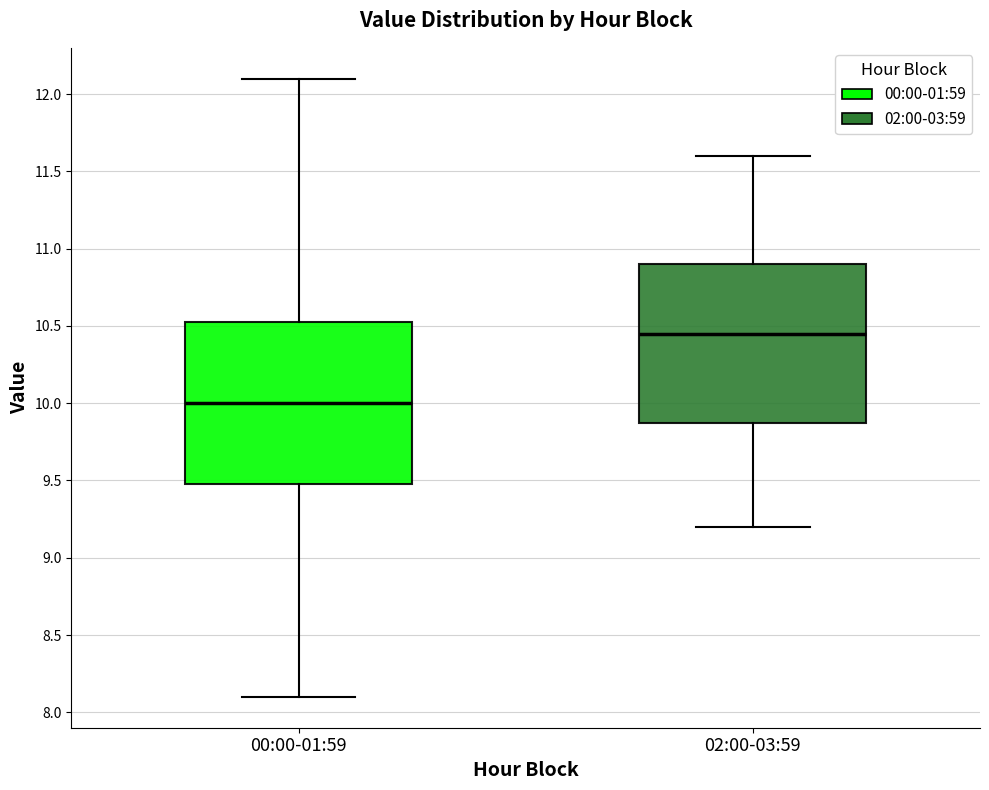

Where is the lower edge of the box for 02:00-03:59 on the y-axis? The values are not printed on the chart, so give them approximately, as read against the axis.

9.90